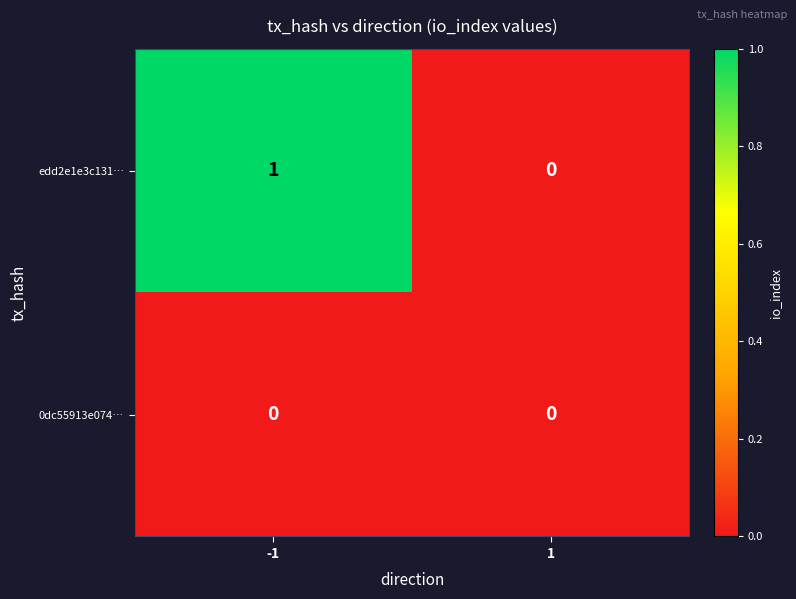

List the series in order of their overall mean, lowest first.

0dc55913e074…, edd2e1e3c131…